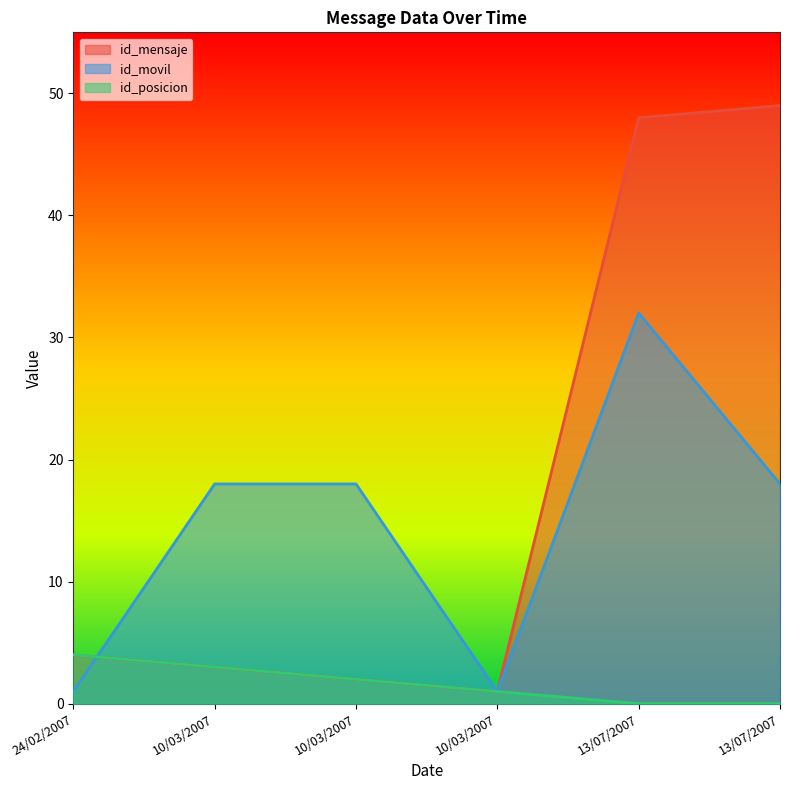

List the series in order of their overall mean, lowest first.

id_posicion, id_movil, id_mensaje